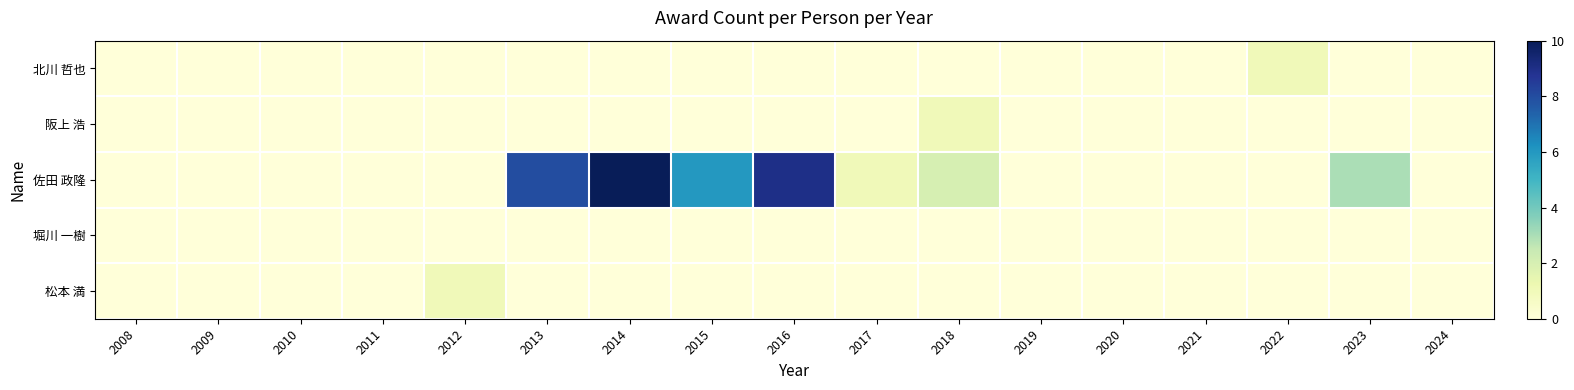

Between 2010 and 2015, which series saw the biggest shift?

佐田 政隆